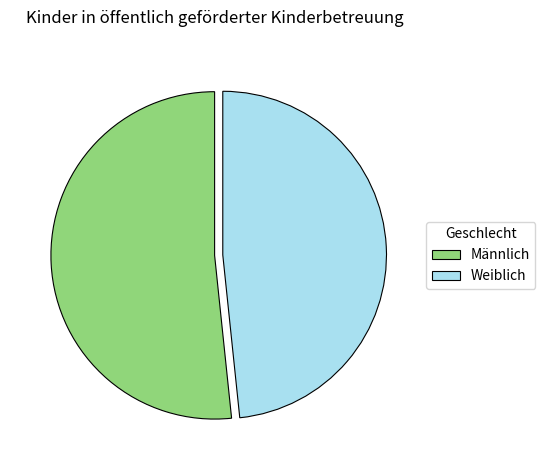

True or false: Männlich accounts for 46% of the total.

False